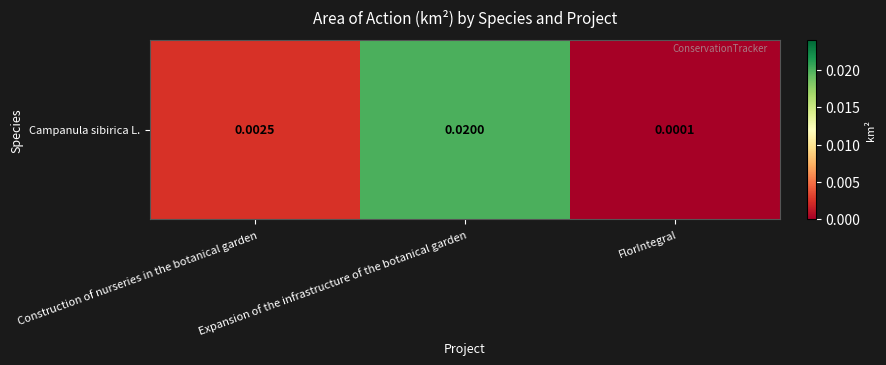

Is it true that the value at Expansion of the infrastructure of the botanical garden is 0.0?

True